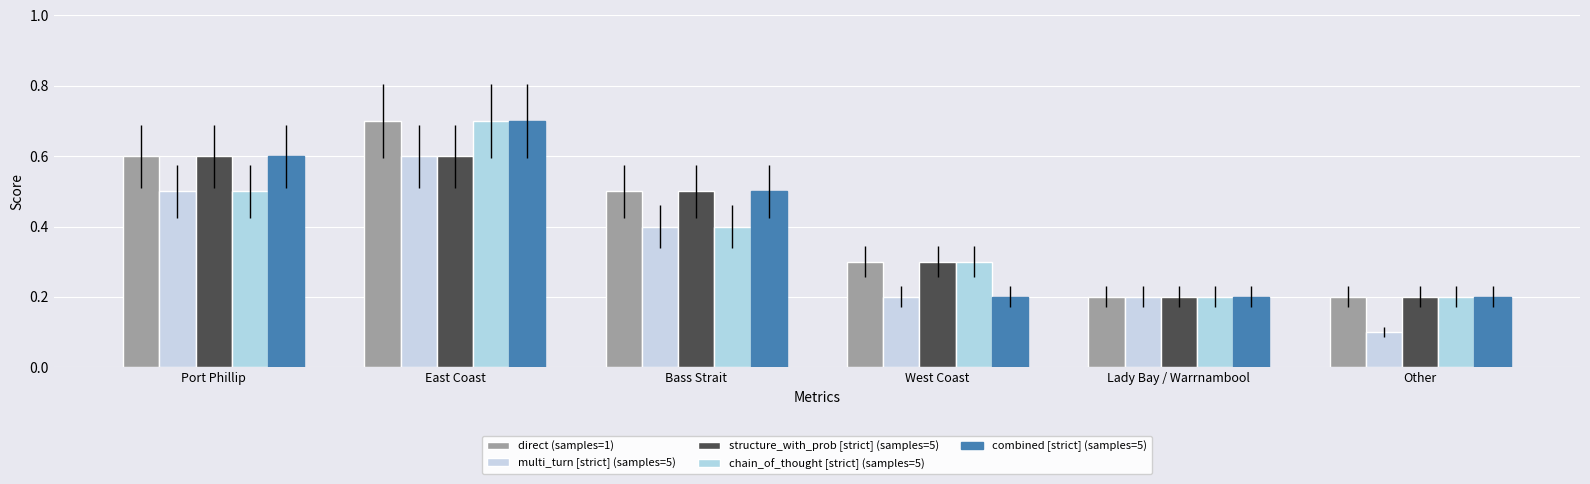

Which series changed the most between Bass Strait and West Coast?

combined [strict] (samples=5)